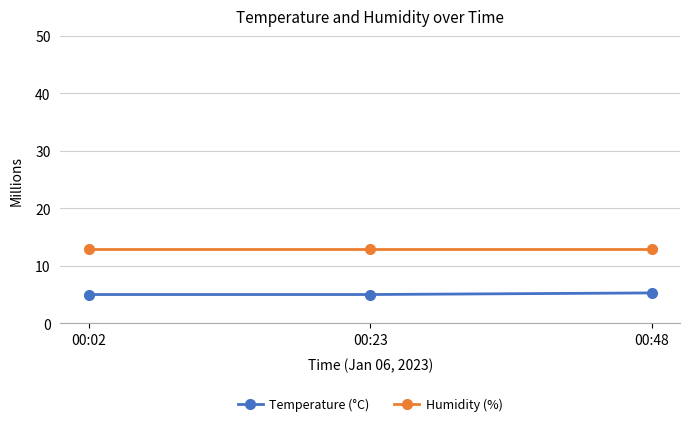

What is the value of the Temperature (°C) point at the 2nd from the left?

5.0